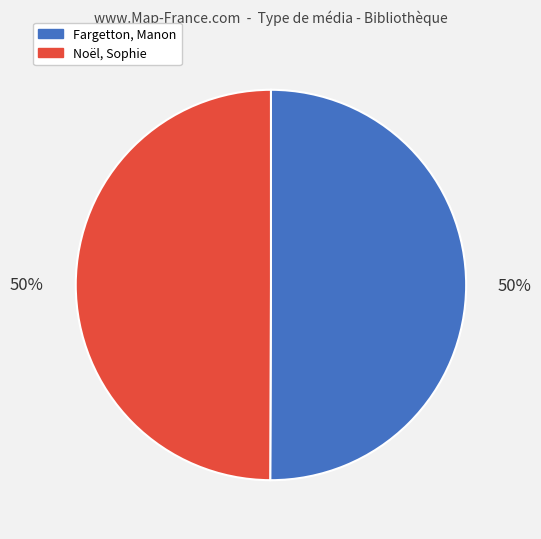

The Noël, Sophie slice represents 55% of the pie. True or false?

False